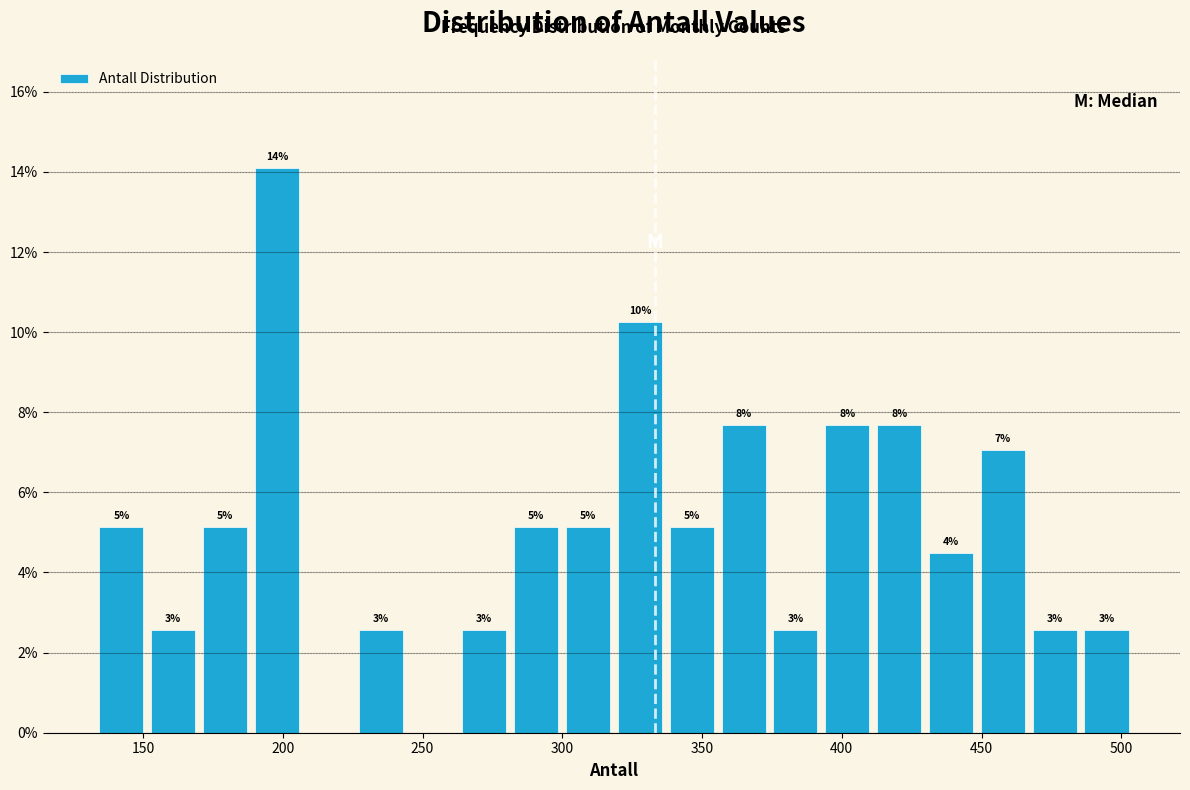

Read against the x-axis, roughly where is the centre of the tallest bar?

200